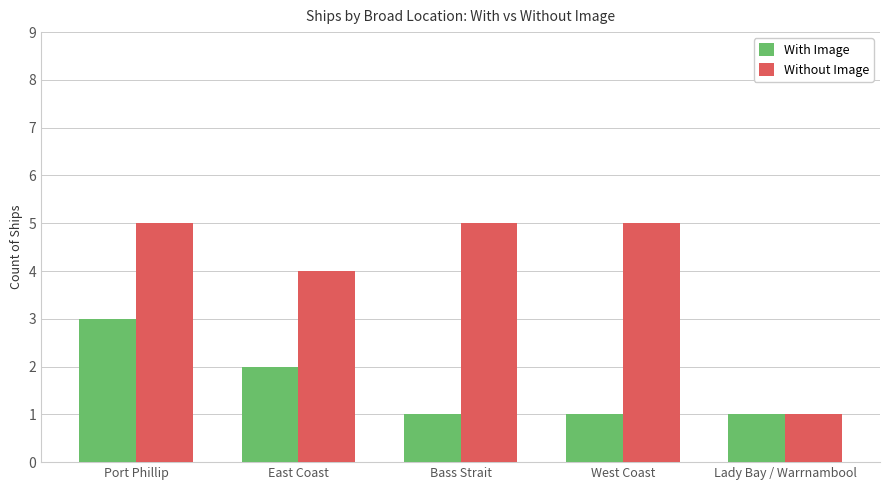

How many values in the Without Image series are below 5?

2